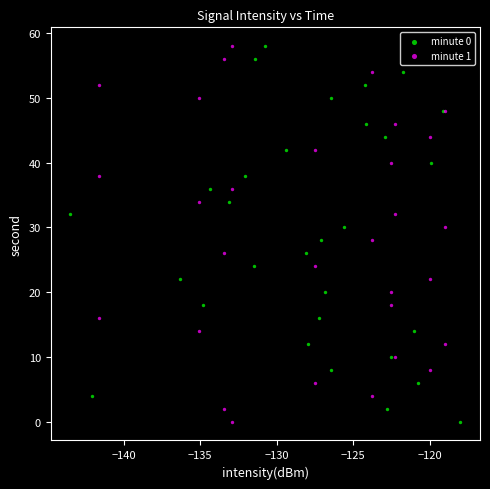

What are all the series names shown in the legend?

minute 0, minute 1